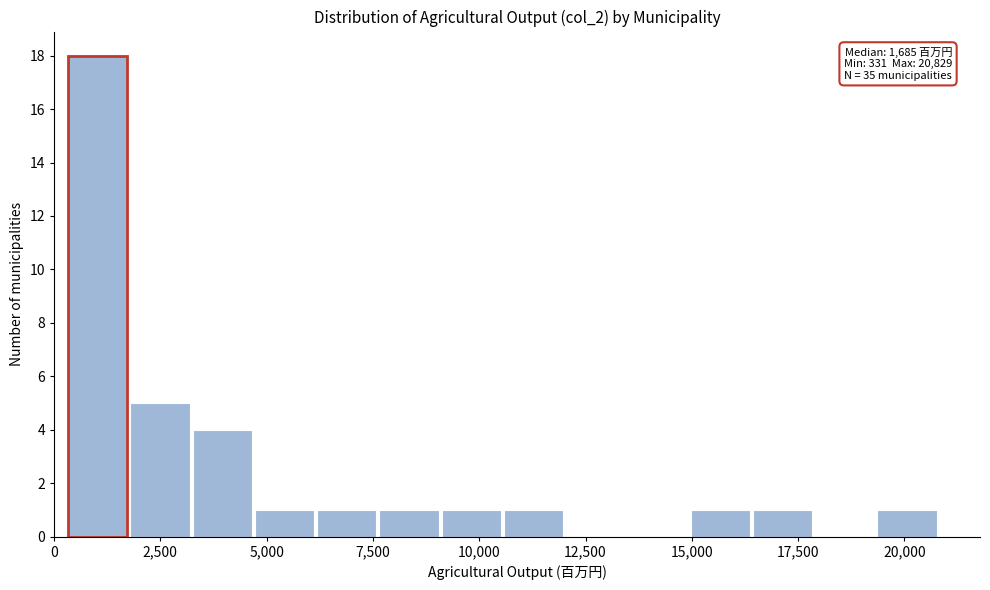

Read against the x-axis, roughly where is the centre of the tallest bar?

1000